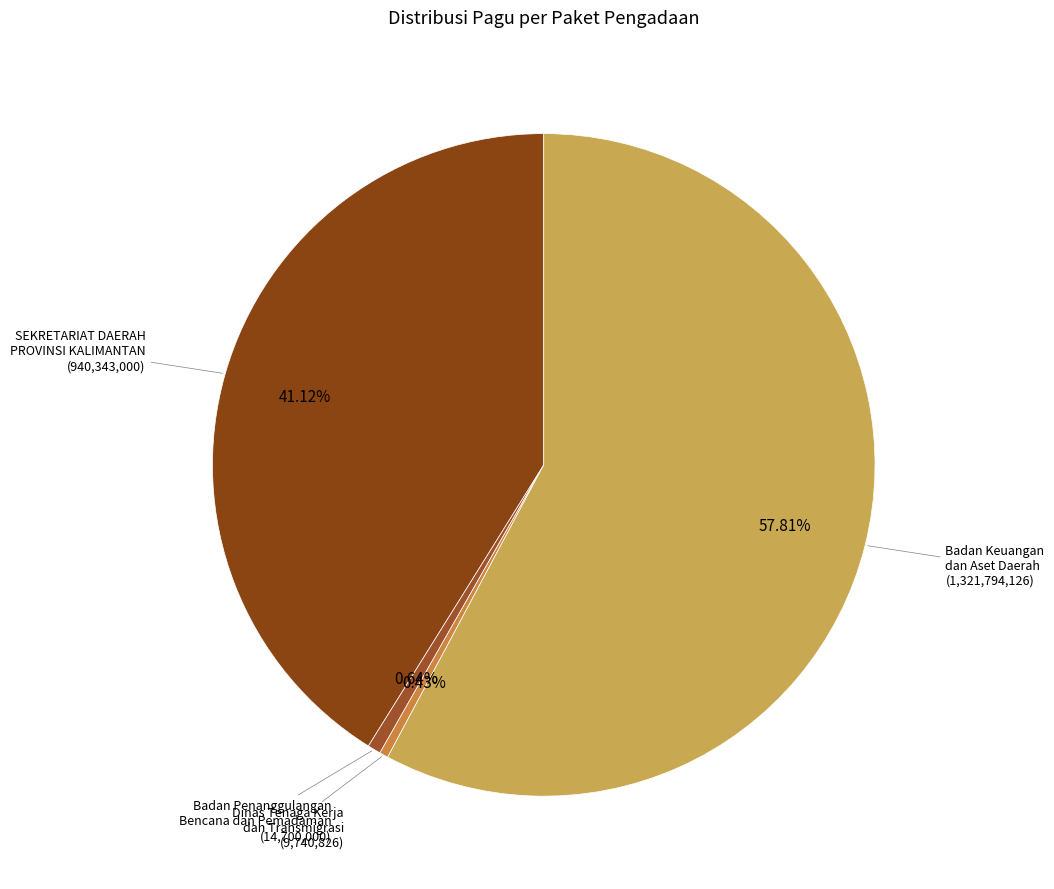

Is the sum of Badan Penanggulangan Bencana dan Pemadaman and Badan Keuangan dan Aset Daerah greater than half?

Yes